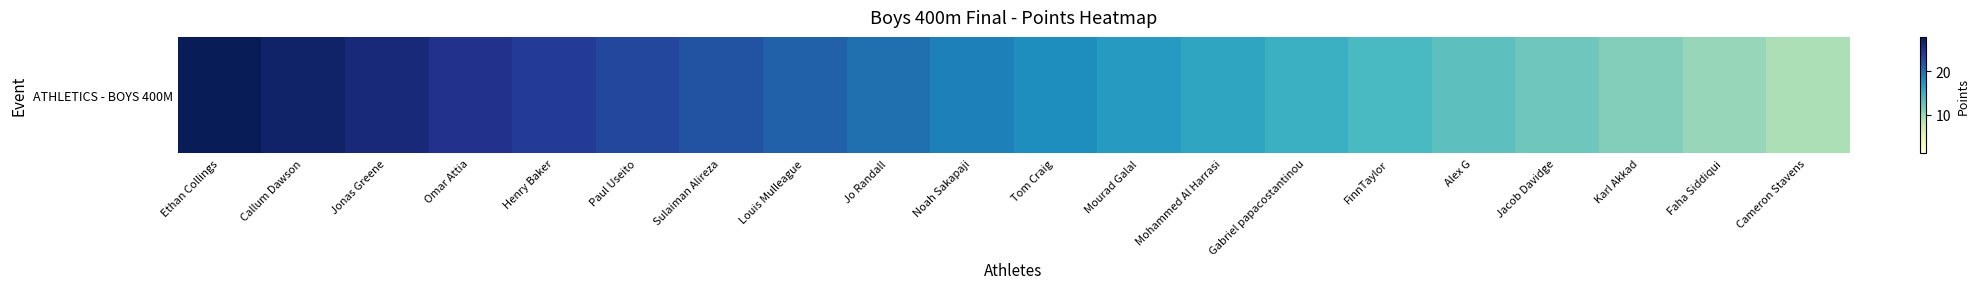

Reading right to left, extract all data points from this chart.

9	10	11	12	13	14	15	16	17	18	19	20	21	22	23	24	25	26	27	28